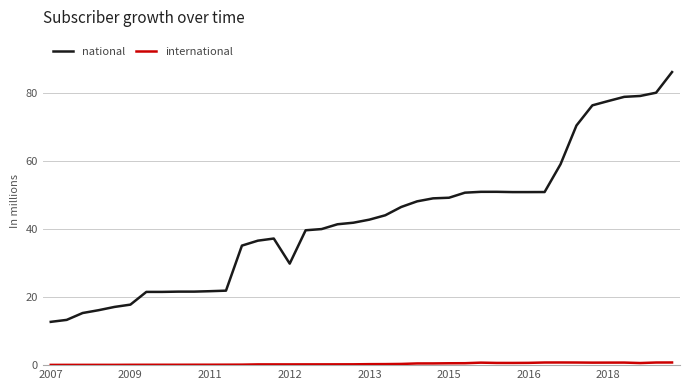

Which series has the largest range (max minus min)?

national